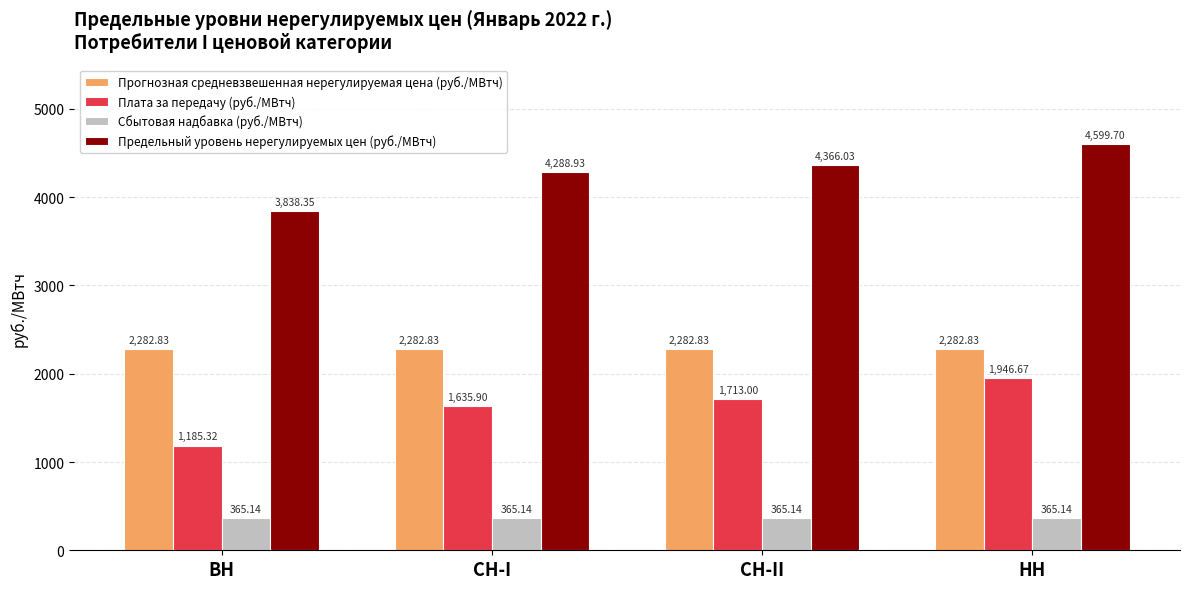

Count the number of data series in this chart.

4